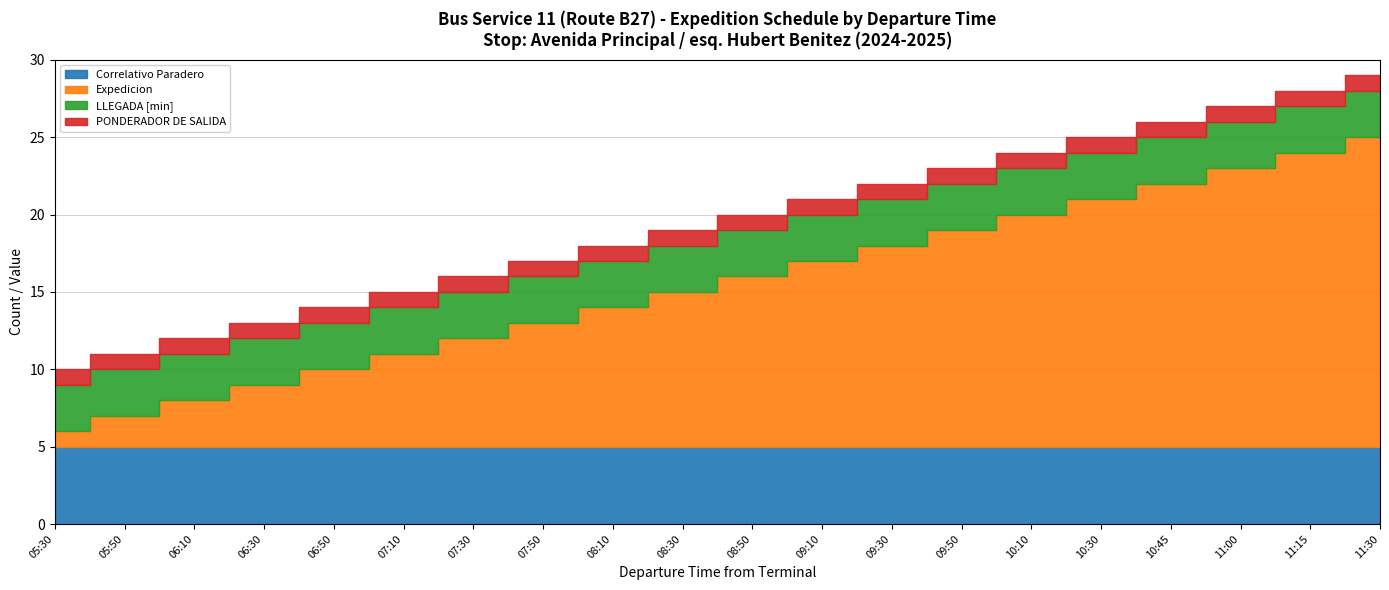

What are all the series names shown in the legend?

Correlativo Paradero, Expedicion, LLEGADA [min], PONDERADOR DE SALIDA